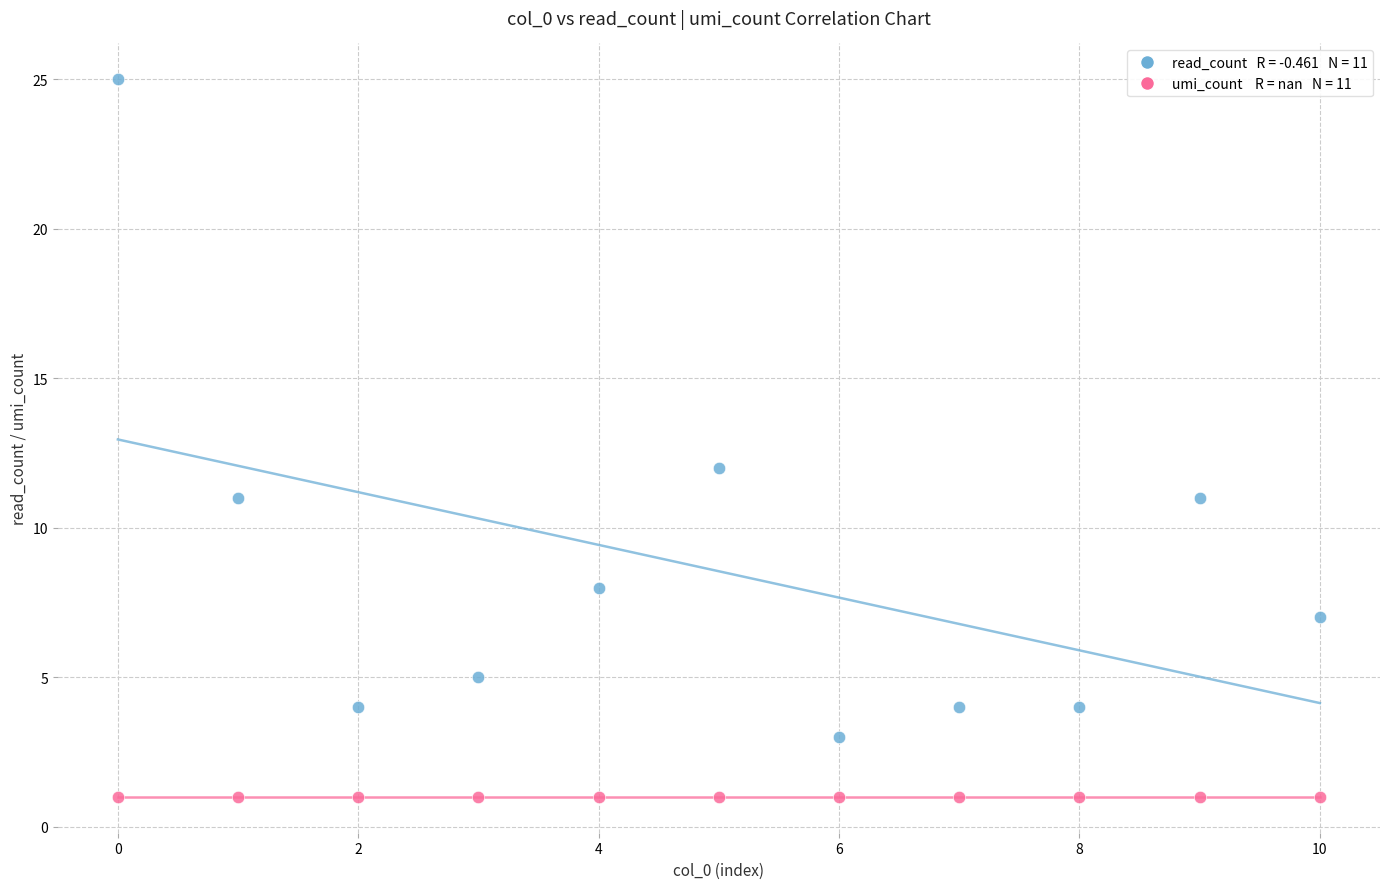

Across all series, what Y value is closest to 13?

12